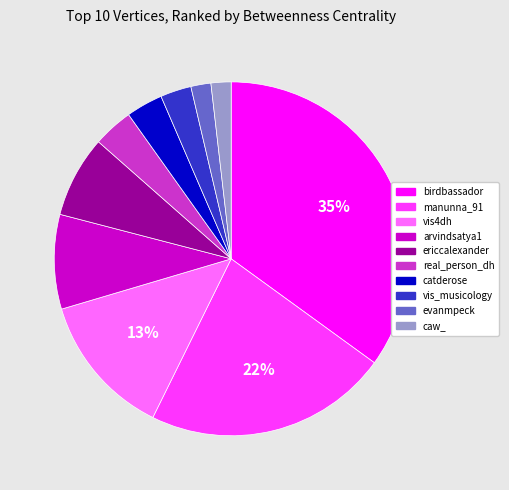

Which has a higher value, arvindsatya1 or ericcalexander?

arvindsatya1